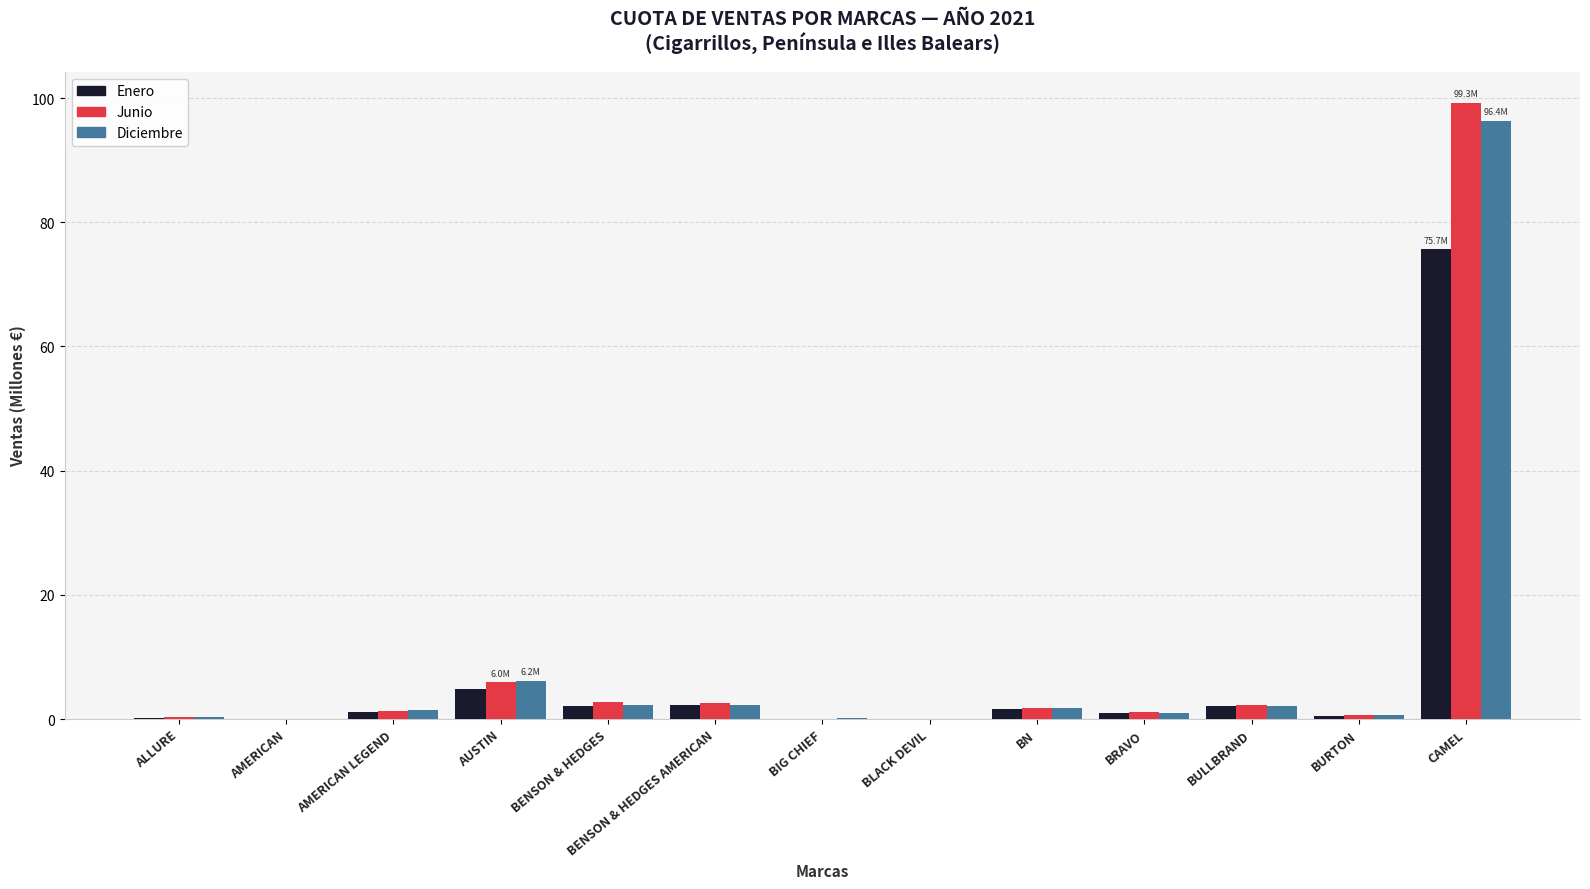

Which category has the highest value in the Diciembre series?

CAMEL